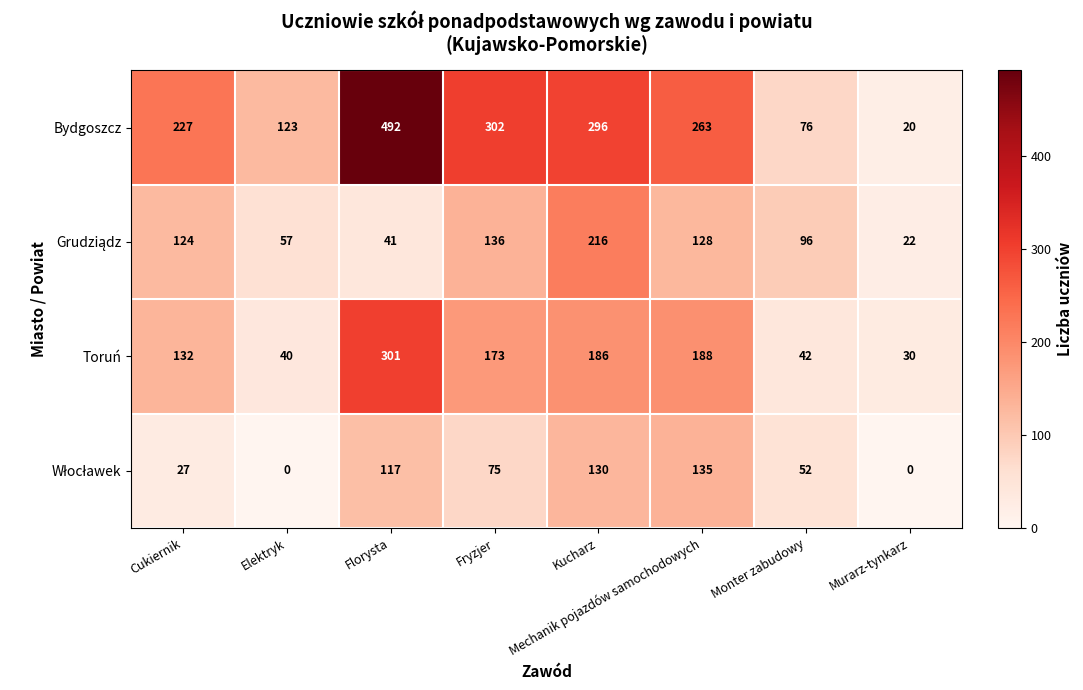

What is the approximate value of Bydgoszcz at Mechanik pojazdów samochodowych?

263